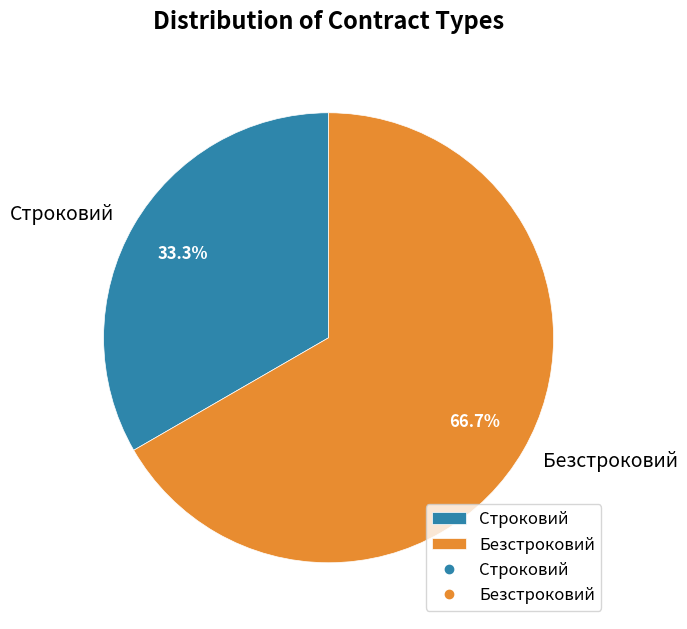

Is the sum of Безстроковий and Строковий greater than half?

Yes